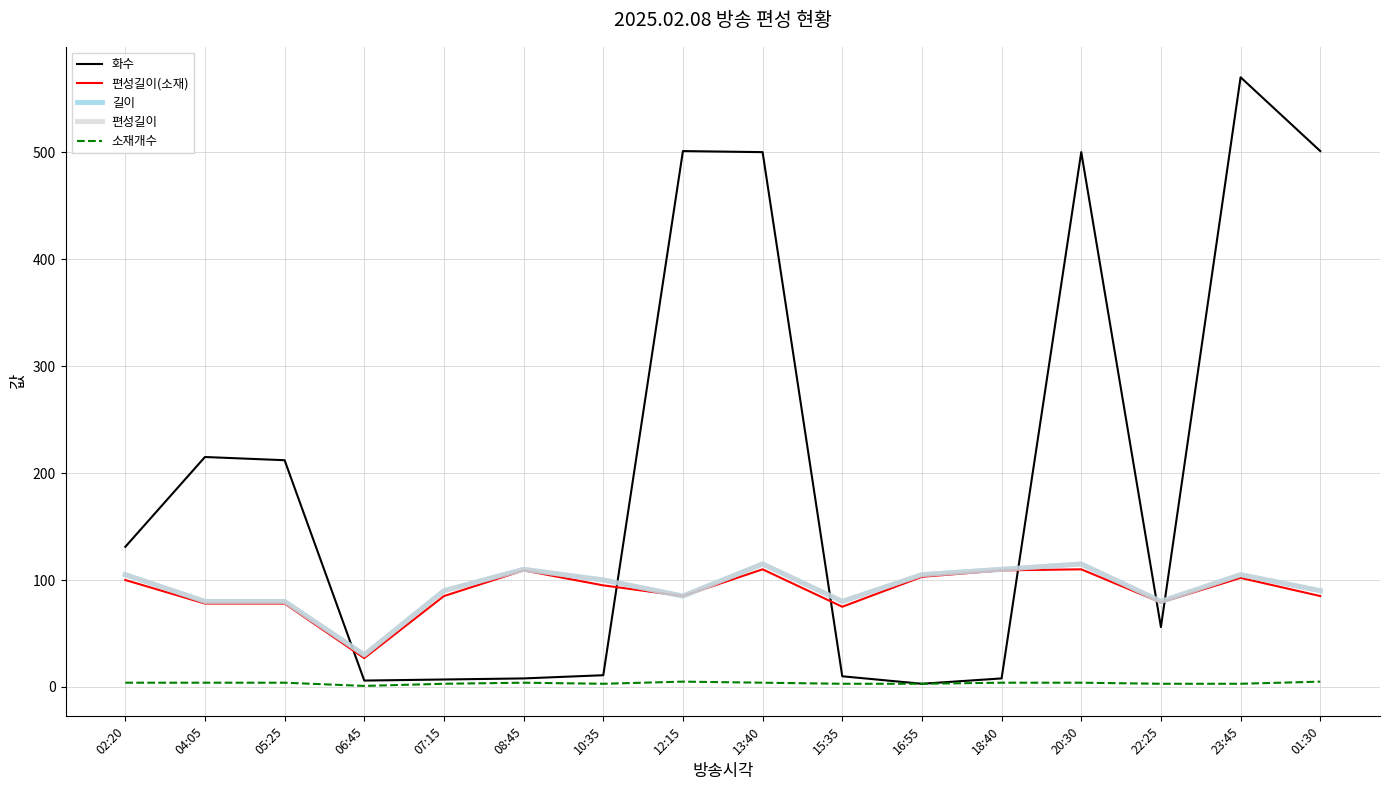

Reading left to right, what are all the values shown in this chart?

화수: 02:20=131	04:05=215	05:25=212	06:45=6	07:15=7	08:45=8	10:35=11	12:15=501	13:40=500	15:35=10	16:55=3	18:40=8	20:30=500	22:25=56	23:45=570	01:30=501
편성길이(소재): 02:20=100	04:05=78	05:25=78	06:45=27	07:15=85	08:45=109	10:35=95	12:15=85	13:40=110	15:35=75	16:55=103	18:40=109	20:30=110	22:25=79	23:45=102	01:30=85
길이: 02:20=105	04:05=80	05:25=80	06:45=30	07:15=90	08:45=110	10:35=100	12:15=85	13:40=115	15:35=80	16:55=105	18:40=110	20:30=115	22:25=80	23:45=105	01:30=90
편성길이: 02:20=105	04:05=80	05:25=80	06:45=30	07:15=90	08:45=110	10:35=100	12:15=85	13:40=115	15:35=80	16:55=105	18:40=110	20:30=115	22:25=80	23:45=105	01:30=90
소재개수: 02:20=4	04:05=4	05:25=4	06:45=1	07:15=3	08:45=4	10:35=3	12:15=5	13:40=4	15:35=3	16:55=3	18:40=4	20:30=4	22:25=3	23:45=3	01:30=5